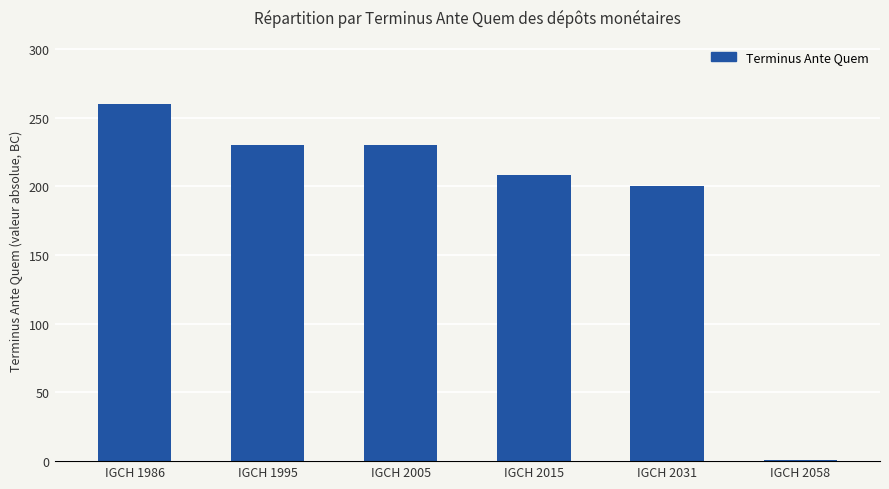

What is the change in value from IGCH 1986 to IGCH 1995?

-30